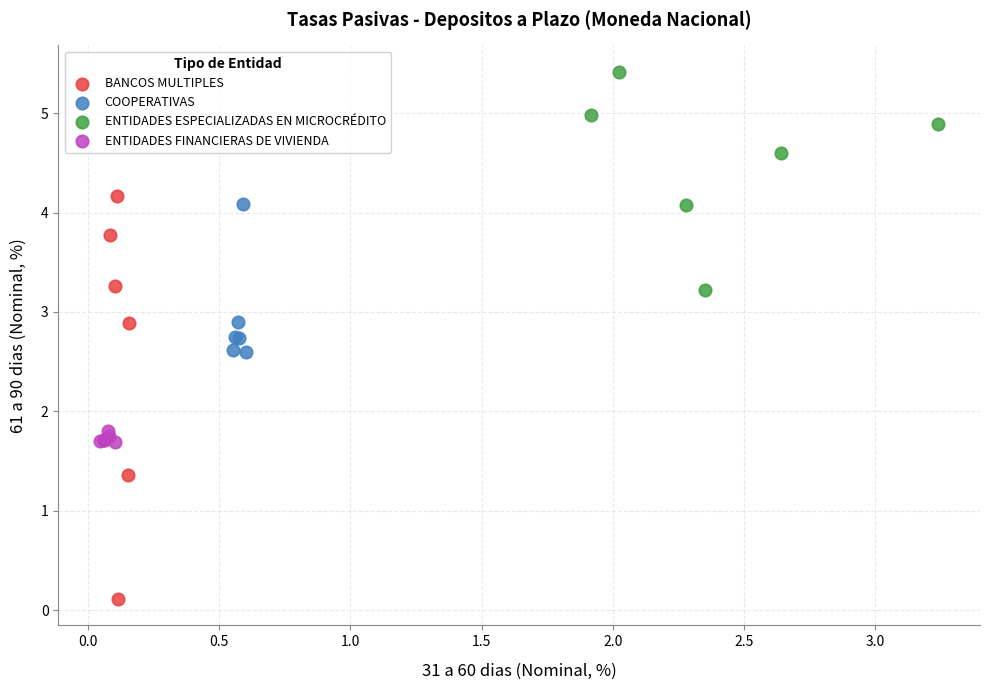

Which series reaches the maximum Y coordinate?

ENTIDADES ESPECIALIZADAS EN MICROCRÉDITO